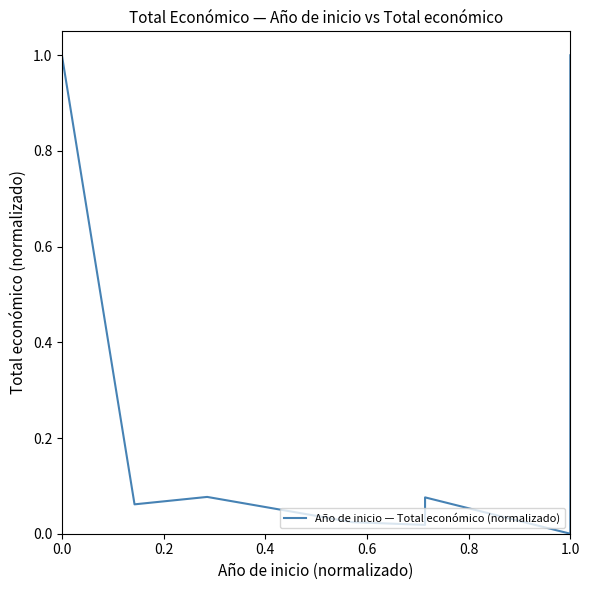

Count the number of categories in the chart.

12